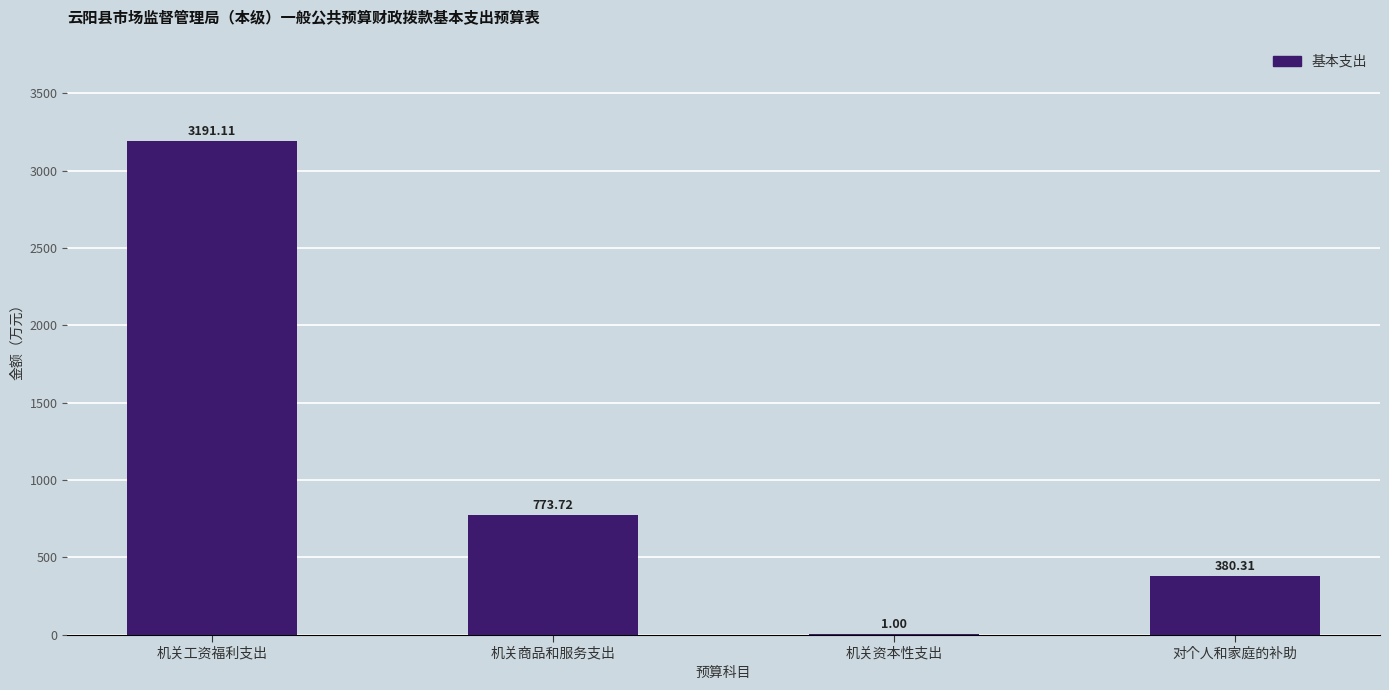

What is the sum of the values at 机关资本性支出 and 机关商品和服务支出?

774.7